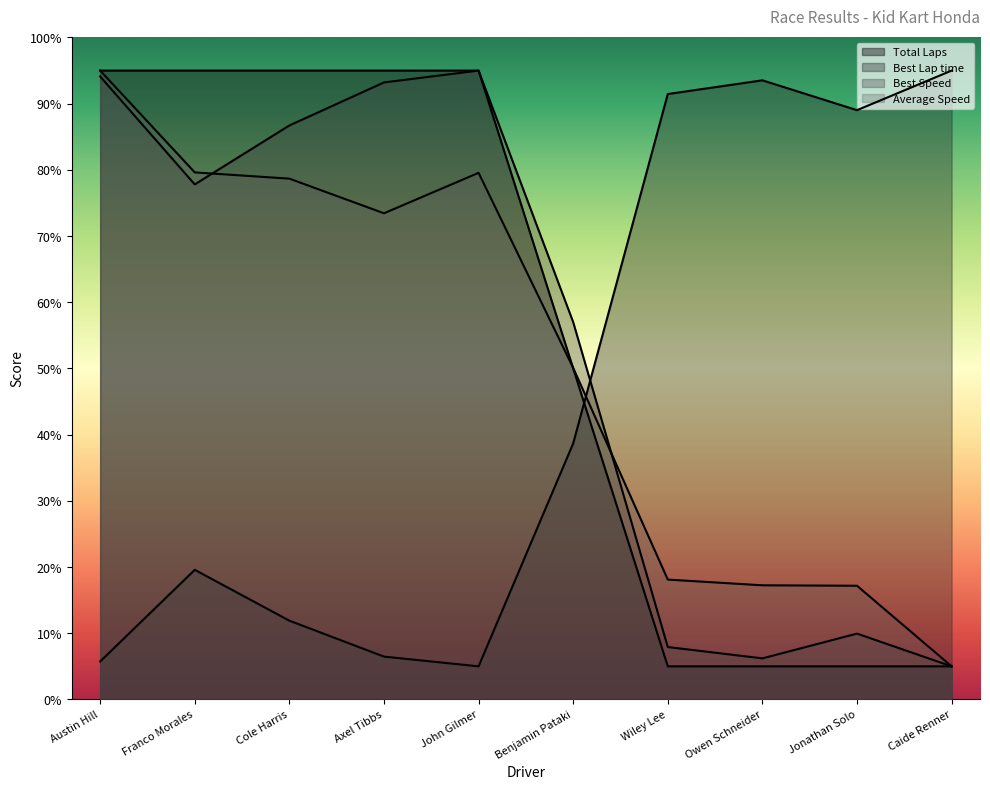

Reading right to left, extract all data points from this chart.

Total Laps: 5.0	5.0	5.0	5.0	50.0	95.0	95.0	95.0	95.0	95.0
Best Lap time: 95.0	89.0	93.5	91.5	38.7	5.0	6.5	11.9	19.6	5.7
Best Speed: 5.0	9.9	6.2	7.9	57.0	95.0	93.2	86.7	77.8	94.1
Average Speed: 5.0	17.2	17.2	18.1	50.1	79.6	73.4	78.7	79.6	95.0